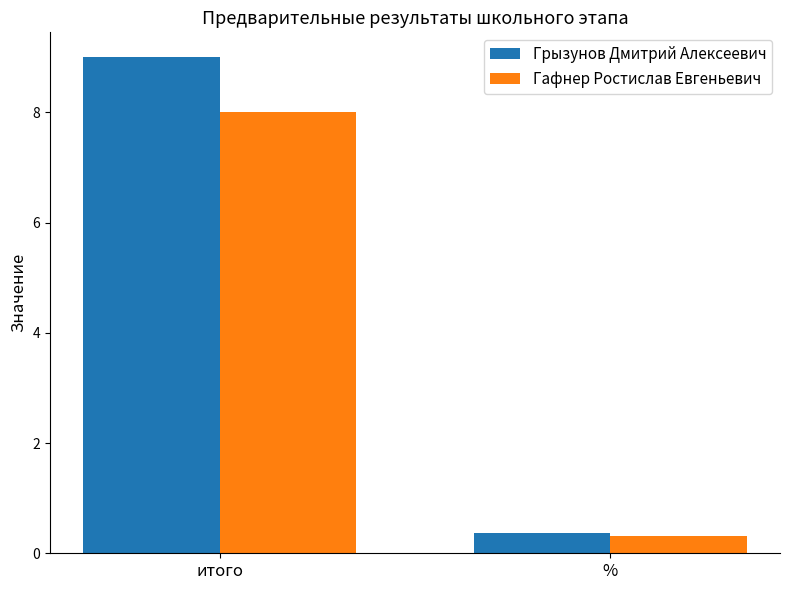

What is the difference between the Гафнер Ростислав Евгеньевич values at итого and %?

7.7